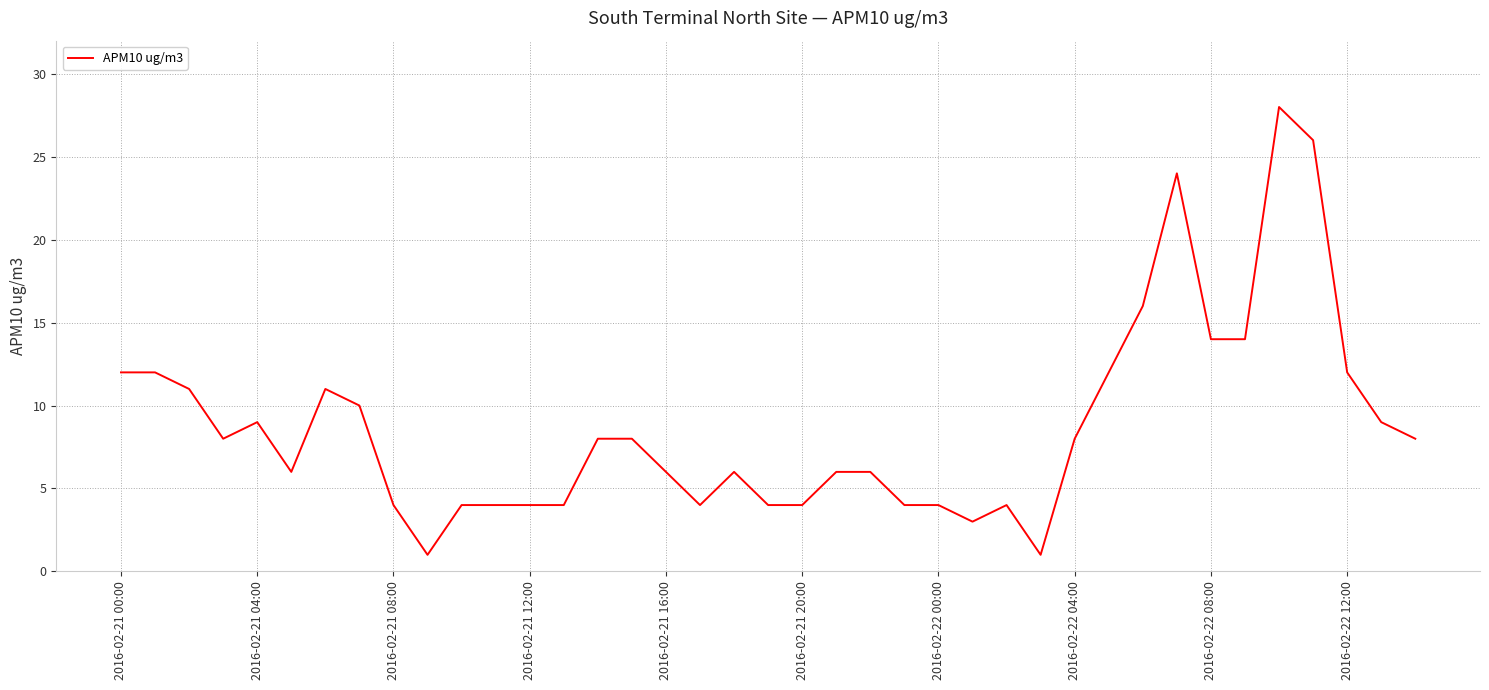

What is the difference between the maximum and minimum values?

27